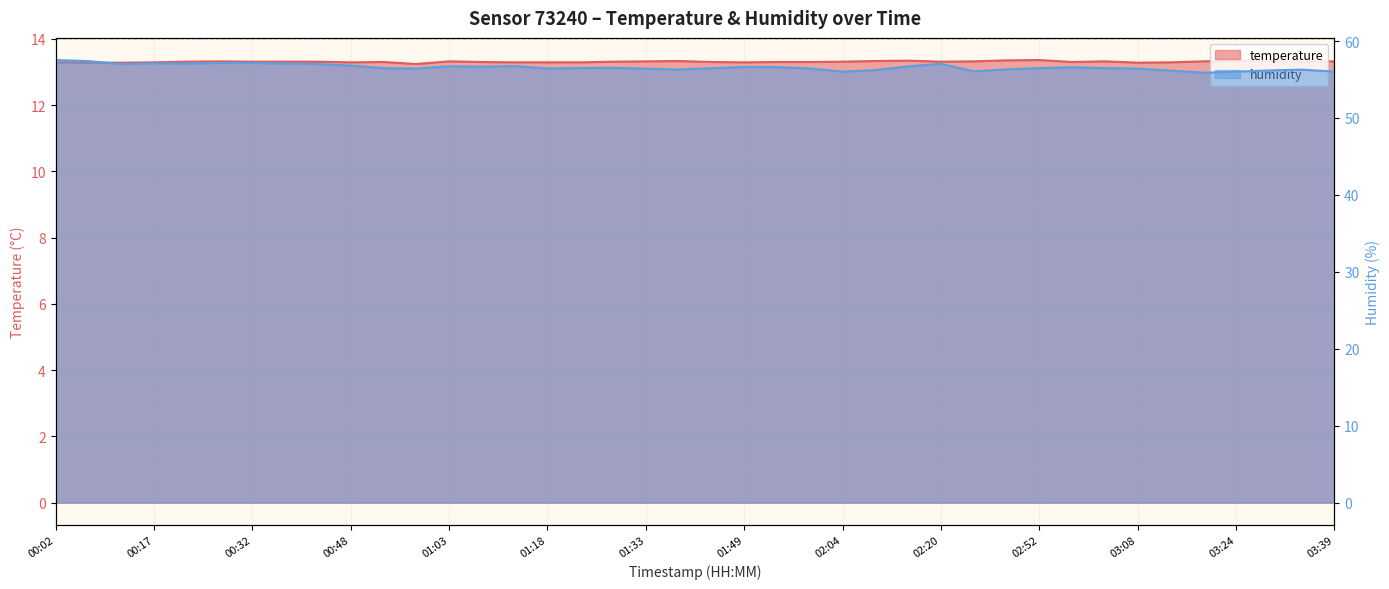

What position from the right is 01:03?

28